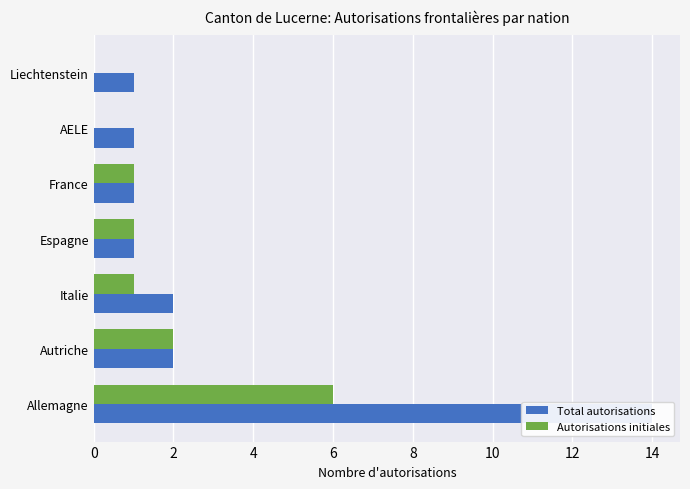

Rank the series at 0 from lowest to highest value.

Autorisations initiales, Total autorisations